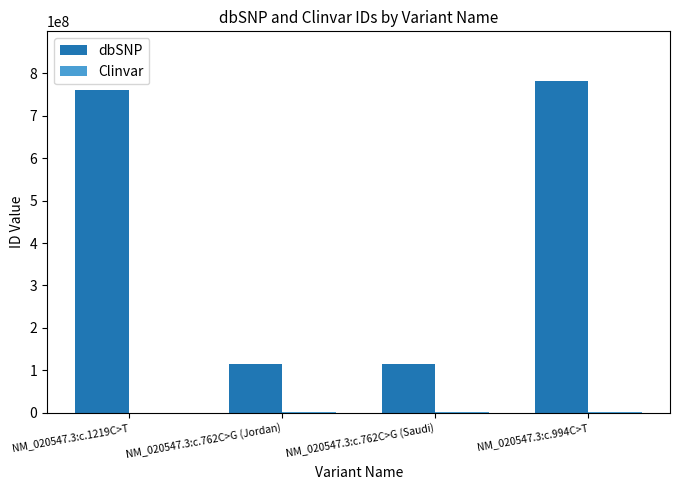

Which series has the largest total across all categories?

dbSNP